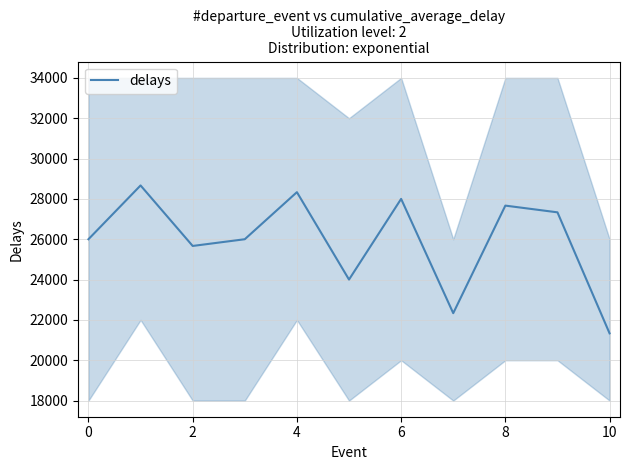

How many lines are shown in the chart?

1